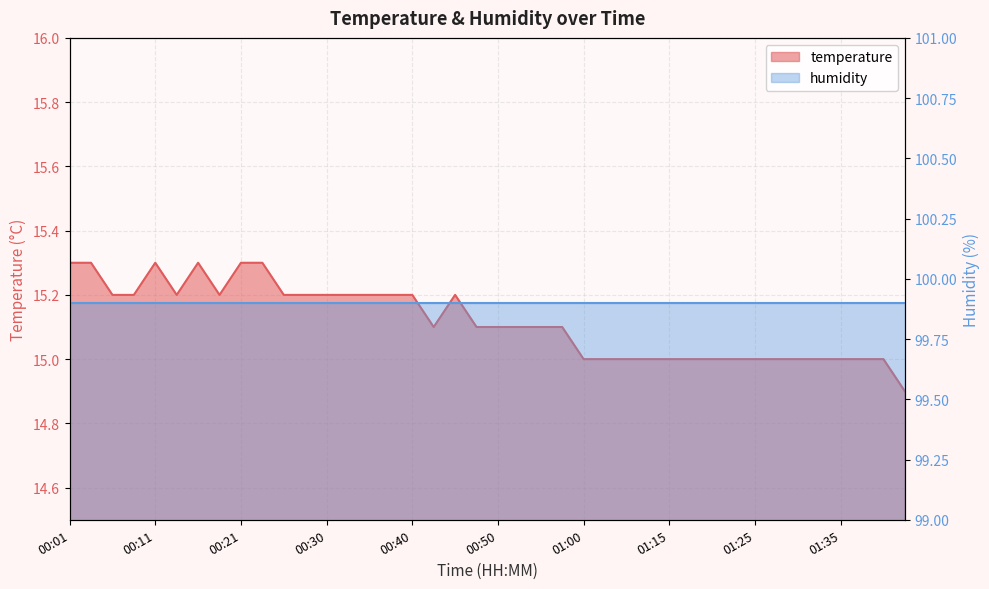

Which category has the highest value across all series?

00:01